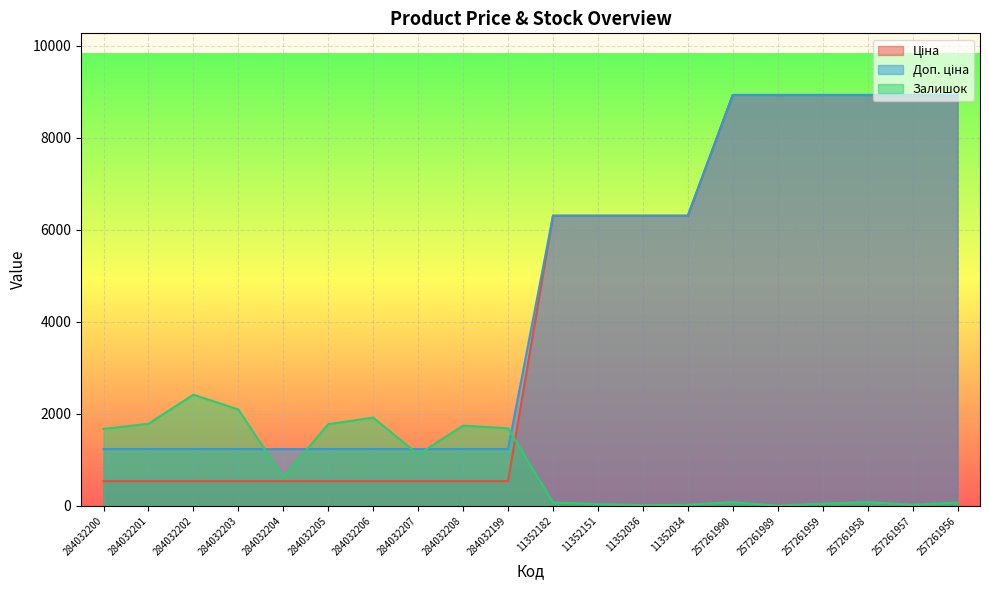

Count the number of categories in the chart.

20